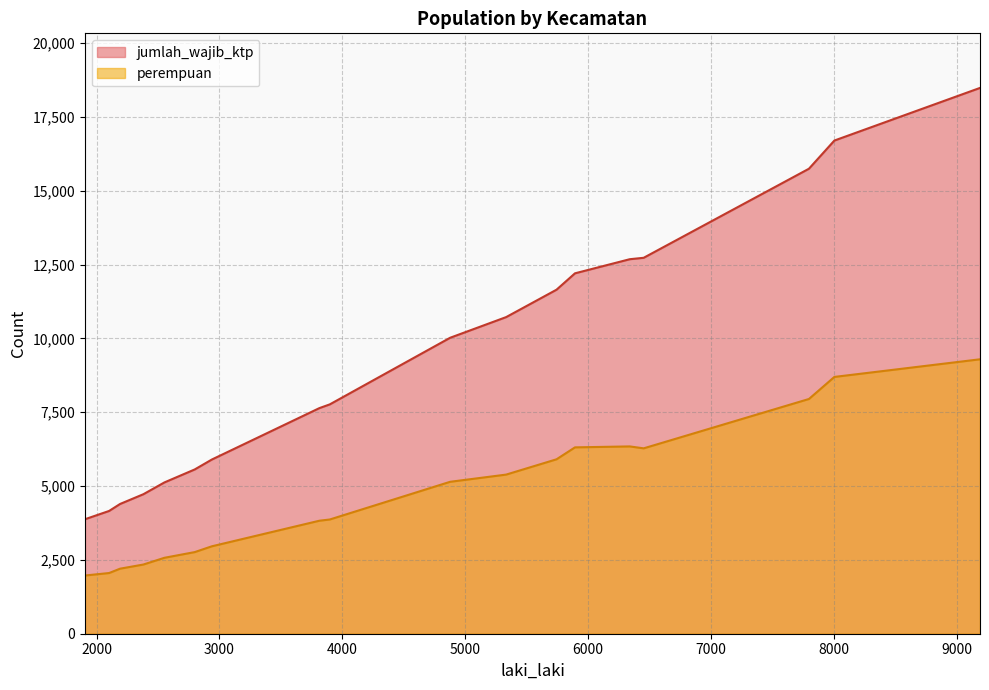

How many data points in perempuan are above 5144?

8